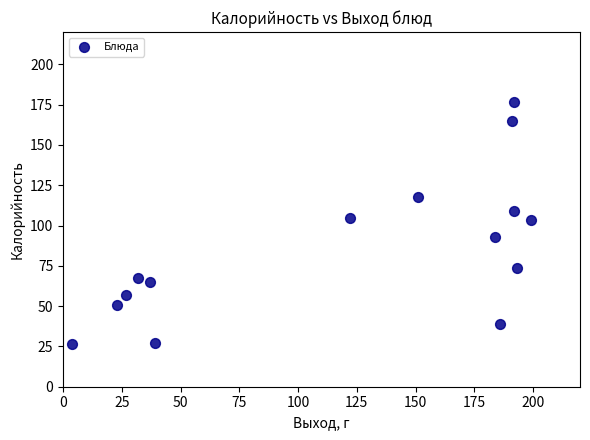

What is the range of Y values (max minus min)?

150.2